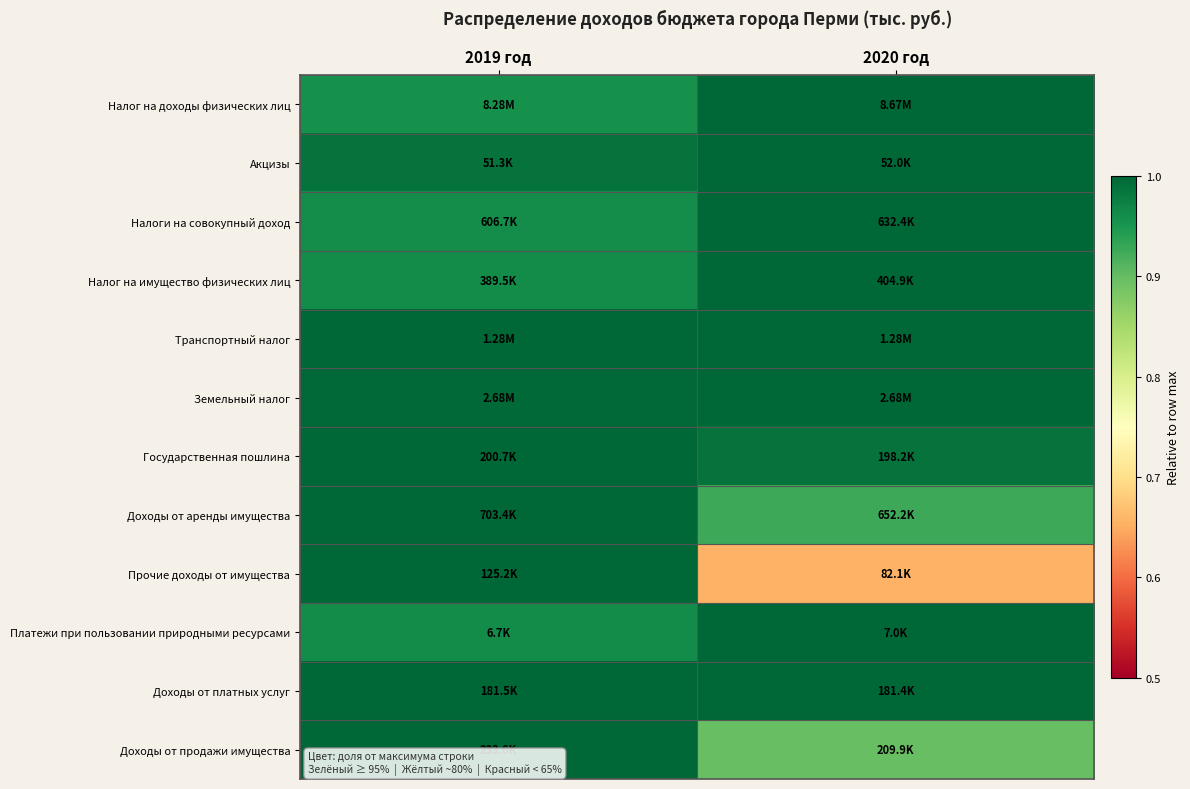

Which category has the lowest value across all series?

2020 год